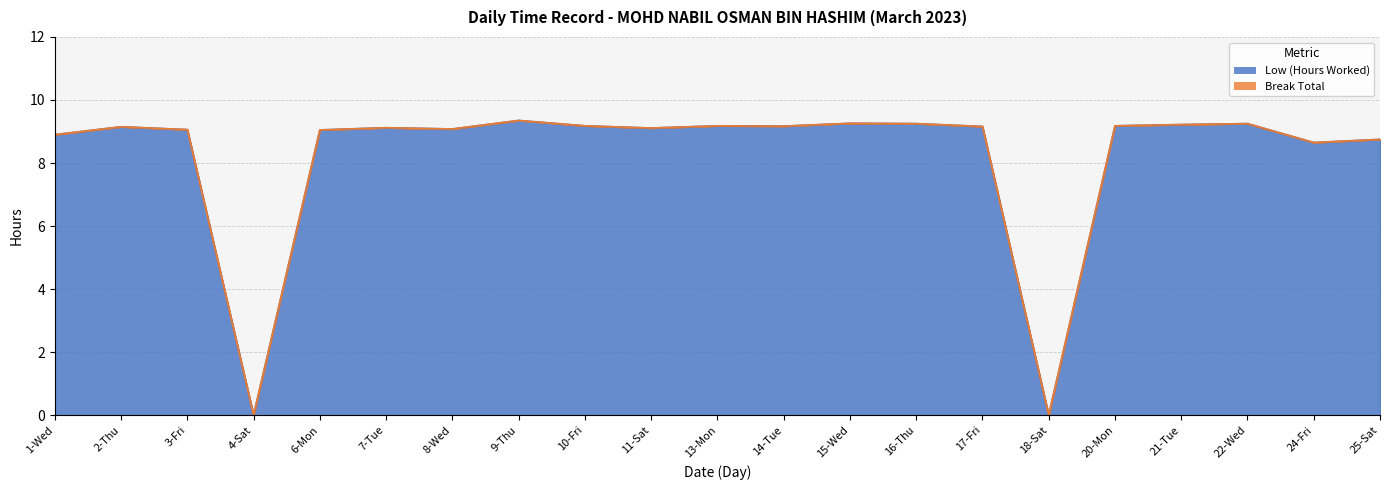

At which category does the chart reach its minimum across all series?

4-Sat